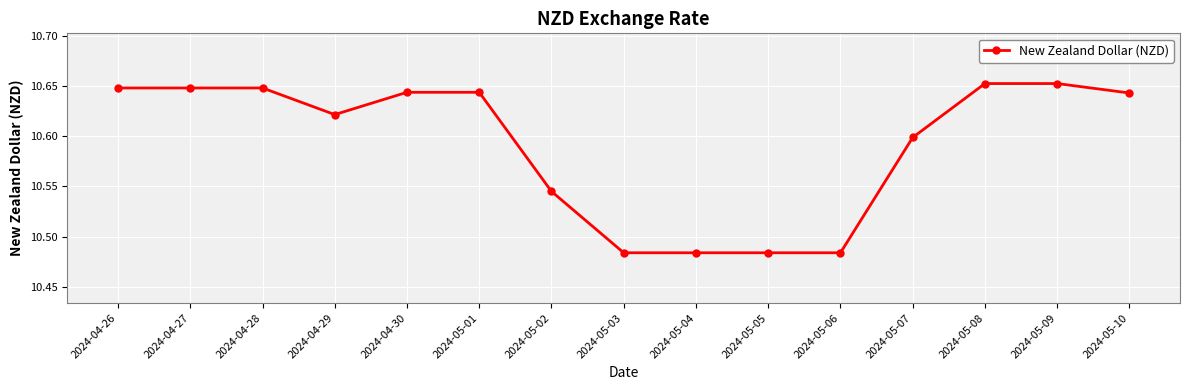

What is the label of the 2nd point from the right?

2024-05-09